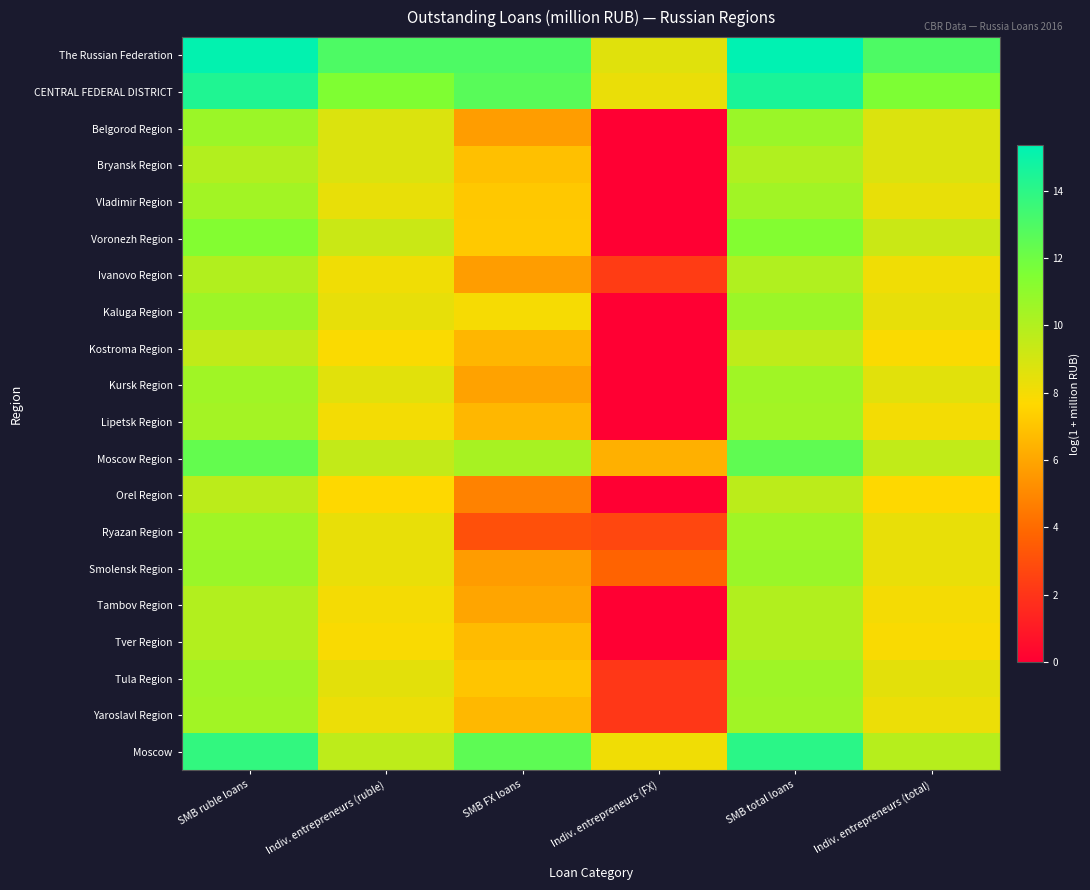

Reading right to left, transcribe all the data shown in this chart.

The Russian Federation: Indiv. entrepreneurs (total)=13.0	SMB total loans=15.4	Indiv. entrepreneurs (FX)=8.6	SMB FX loans=13.0	Indiv. entrepreneurs (ruble)=13.0	SMB ruble loans=15.3
CENTRAL FEDERAL DISTRICT: Indiv. entrepreneurs (total)=11.5	SMB total loans=14.5	Indiv. entrepreneurs (FX)=8.3	SMB FX loans=12.7	Indiv. entrepreneurs (ruble)=11.5	SMB ruble loans=14.4
Belgorod Region: Indiv. entrepreneurs (total)=8.7	SMB total loans=10.7	Indiv. entrepreneurs (FX)=0.0	SMB FX loans=5.7	Indiv. entrepreneurs (ruble)=8.7	SMB ruble loans=10.7
Bryansk Region: Indiv. entrepreneurs (total)=8.7	SMB total loans=10.0	Indiv. entrepreneurs (FX)=0.0	SMB FX loans=6.8	Indiv. entrepreneurs (ruble)=8.7	SMB ruble loans=10.0
Vladimir Region: Indiv. entrepreneurs (total)=8.3	SMB total loans=10.5	Indiv. entrepreneurs (FX)=0.0	SMB FX loans=7.1	Indiv. entrepreneurs (ruble)=8.3	SMB ruble loans=10.4
Voronezh Region: Indiv. entrepreneurs (total)=9.3	SMB total loans=11.4	Indiv. entrepreneurs (FX)=0.0	SMB FX loans=7.2	Indiv. entrepreneurs (ruble)=9.3	SMB ruble loans=11.4
Ivanovo Region: Indiv. entrepreneurs (total)=8.1	SMB total loans=10.0	Indiv. entrepreneurs (FX)=2.3	SMB FX loans=5.7	Indiv. entrepreneurs (ruble)=8.1	SMB ruble loans=10.0
Kaluga Region: Indiv. entrepreneurs (total)=8.4	SMB total loans=10.7	Indiv. entrepreneurs (FX)=0.0	SMB FX loans=7.9	Indiv. entrepreneurs (ruble)=8.4	SMB ruble loans=10.6
Kostroma Region: Indiv. entrepreneurs (total)=7.8	SMB total loans=9.6	Indiv. entrepreneurs (FX)=0.0	SMB FX loans=6.5	Indiv. entrepreneurs (ruble)=7.8	SMB ruble loans=9.6
Kursk Region: Indiv. entrepreneurs (total)=8.6	SMB total loans=10.5	Indiv. entrepreneurs (FX)=0.0	SMB FX loans=5.9	Indiv. entrepreneurs (ruble)=8.6	SMB ruble loans=10.5
Lipetsk Region: Indiv. entrepreneurs (total)=8.0	SMB total loans=10.4	Indiv. entrepreneurs (FX)=0.0	SMB FX loans=6.5	Indiv. entrepreneurs (ruble)=8.0	SMB ruble loans=10.4
Moscow Region: Indiv. entrepreneurs (total)=9.5	SMB total loans=12.5	Indiv. entrepreneurs (FX)=6.3	SMB FX loans=10.3	Indiv. entrepreneurs (ruble)=9.5	SMB ruble loans=12.3
Orel Region: Indiv. entrepreneurs (total)=7.7	SMB total loans=9.7	Indiv. entrepreneurs (FX)=0.0	SMB FX loans=4.8	Indiv. entrepreneurs (ruble)=7.7	SMB ruble loans=9.7
Ryazan Region: Indiv. entrepreneurs (total)=8.4	SMB total loans=10.5	Indiv. entrepreneurs (FX)=2.7	SMB FX loans=3.0	Indiv. entrepreneurs (ruble)=8.4	SMB ruble loans=10.5
Smolensk Region: Indiv. entrepreneurs (total)=8.3	SMB total loans=10.7	Indiv. entrepreneurs (FX)=3.7	SMB FX loans=5.6	Indiv. entrepreneurs (ruble)=8.3	SMB ruble loans=10.7
Tambov Region: Indiv. entrepreneurs (total)=8.0	SMB total loans=10.0	Indiv. entrepreneurs (FX)=0.0	SMB FX loans=5.9	Indiv. entrepreneurs (ruble)=8.0	SMB ruble loans=10.0
Tver Region: Indiv. entrepreneurs (total)=7.8	SMB total loans=10.0	Indiv. entrepreneurs (FX)=0.0	SMB FX loans=6.7	Indiv. entrepreneurs (ruble)=7.8	SMB ruble loans=10.0
Tula Region: Indiv. entrepreneurs (total)=8.5	SMB total loans=10.6	Indiv. entrepreneurs (FX)=2.1	SMB FX loans=7.0	Indiv. entrepreneurs (ruble)=8.5	SMB ruble loans=10.5
Yaroslavl Region: Indiv. entrepreneurs (total)=8.2	SMB total loans=10.5	Indiv. entrepreneurs (FX)=2.1	SMB FX loans=6.6	Indiv. entrepreneurs (ruble)=8.2	SMB ruble loans=10.4
Moscow: Indiv. entrepreneurs (total)=9.8	SMB total loans=14.0	Indiv. entrepreneurs (FX)=8.1	SMB FX loans=12.5	Indiv. entrepreneurs (ruble)=9.6	SMB ruble loans=13.8